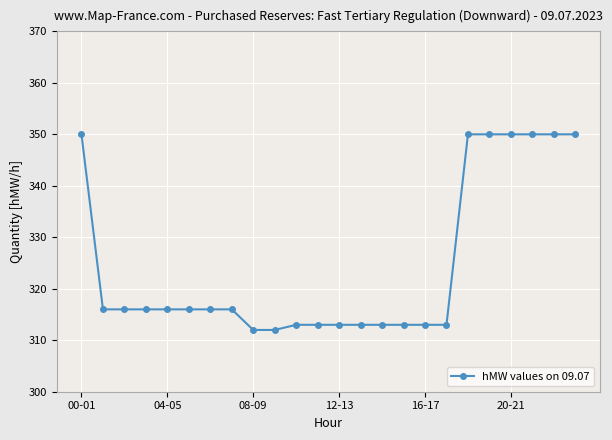

Reading right to left, what are all the values shown in this chart?

350	350	350	350	350	350	313	313	313	313	313	313	313	313	312	312	316	316	316	316	316	316	316	350